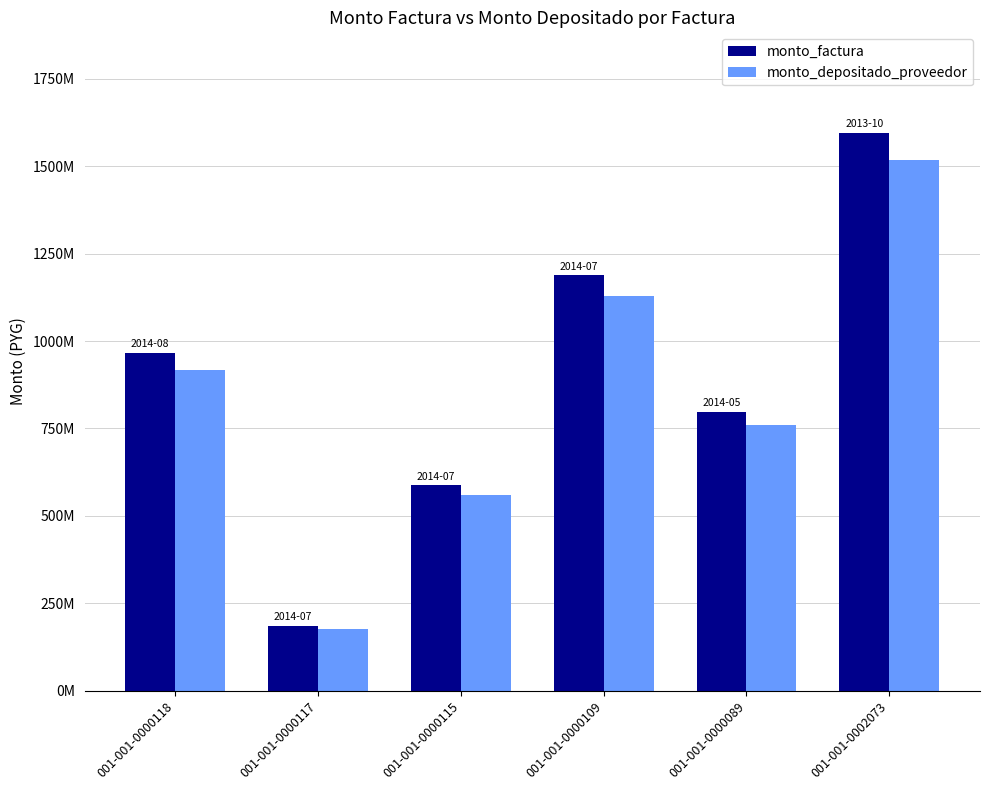

What is the minimum value shown in the chart?

175667472